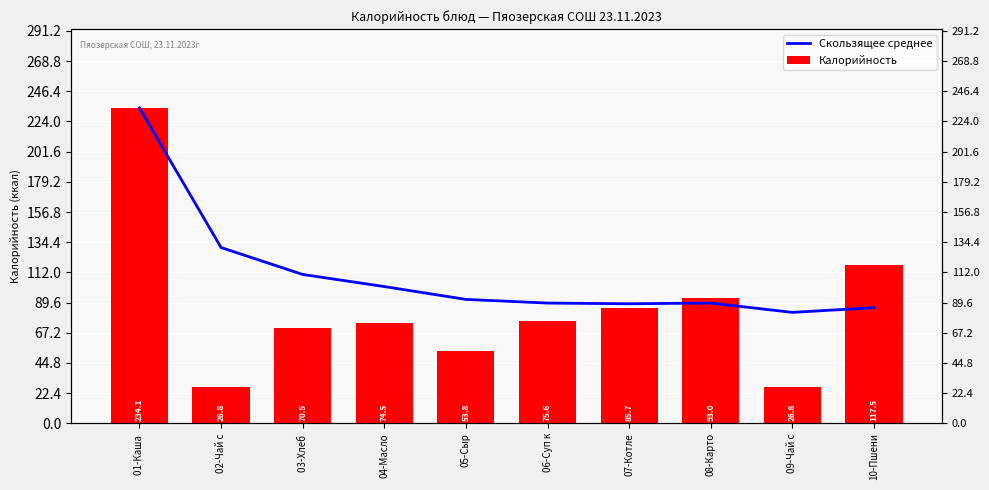

At which label does Скользящее среднее reach its peak?

01-Каша 